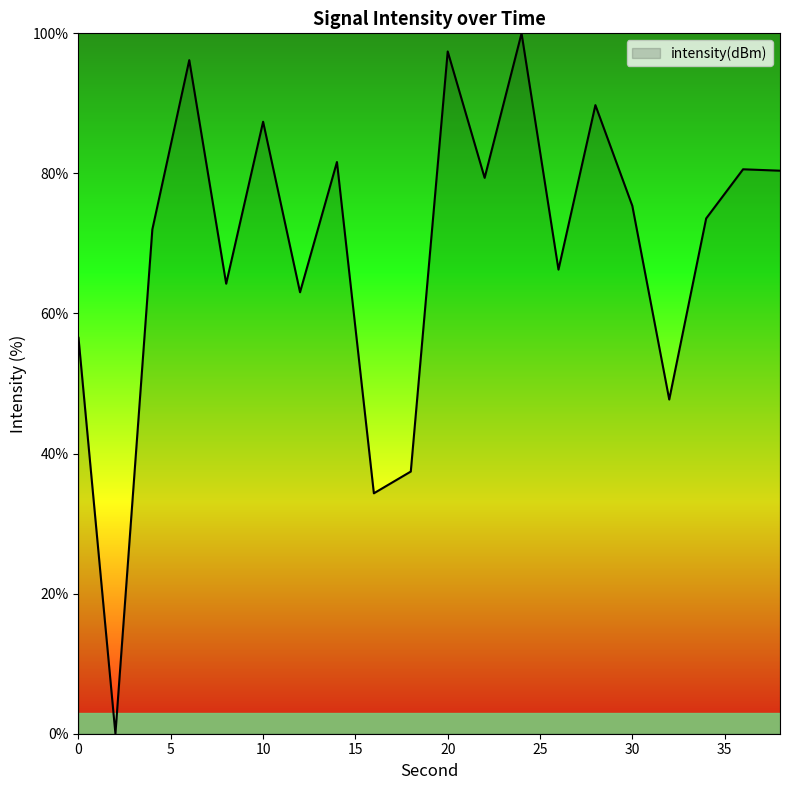

What is the greatest value displayed?

100.0